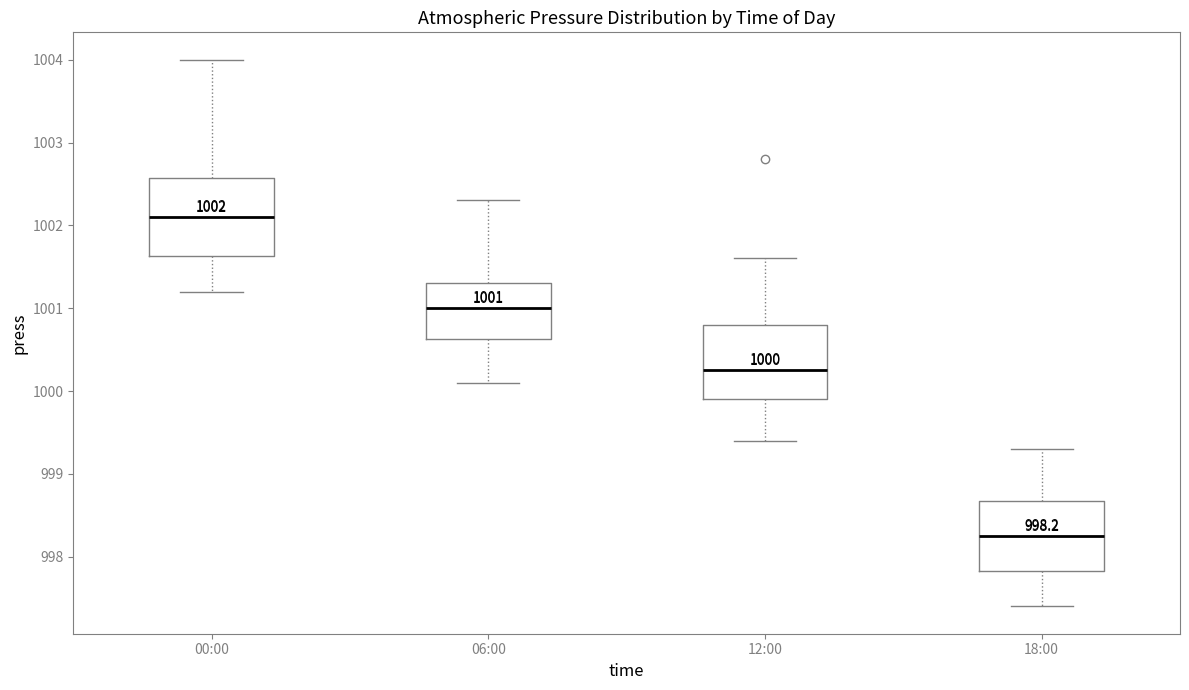

Which box has the lowest median line?

18:00